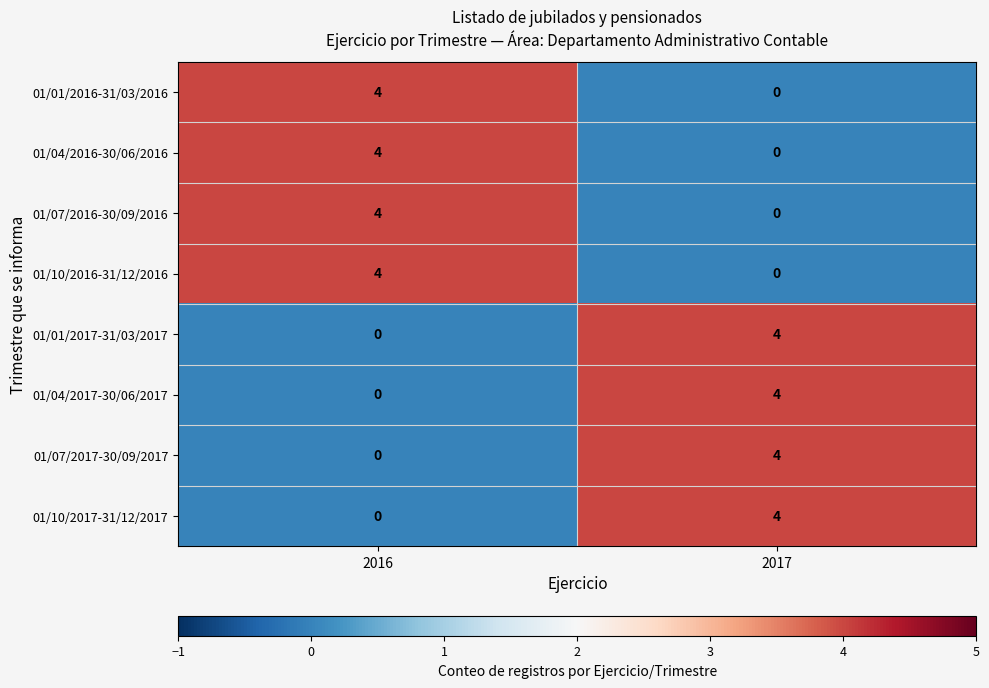

The 01/04/2017-30/06/2017 series shows 0 at 2016. True or false?

True